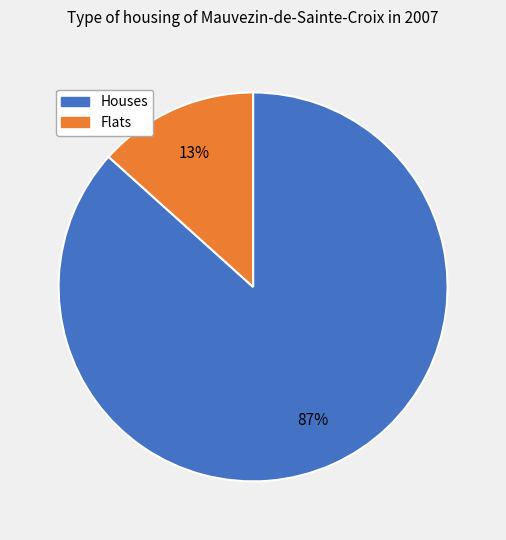

Does any single category account for the majority?

Yes